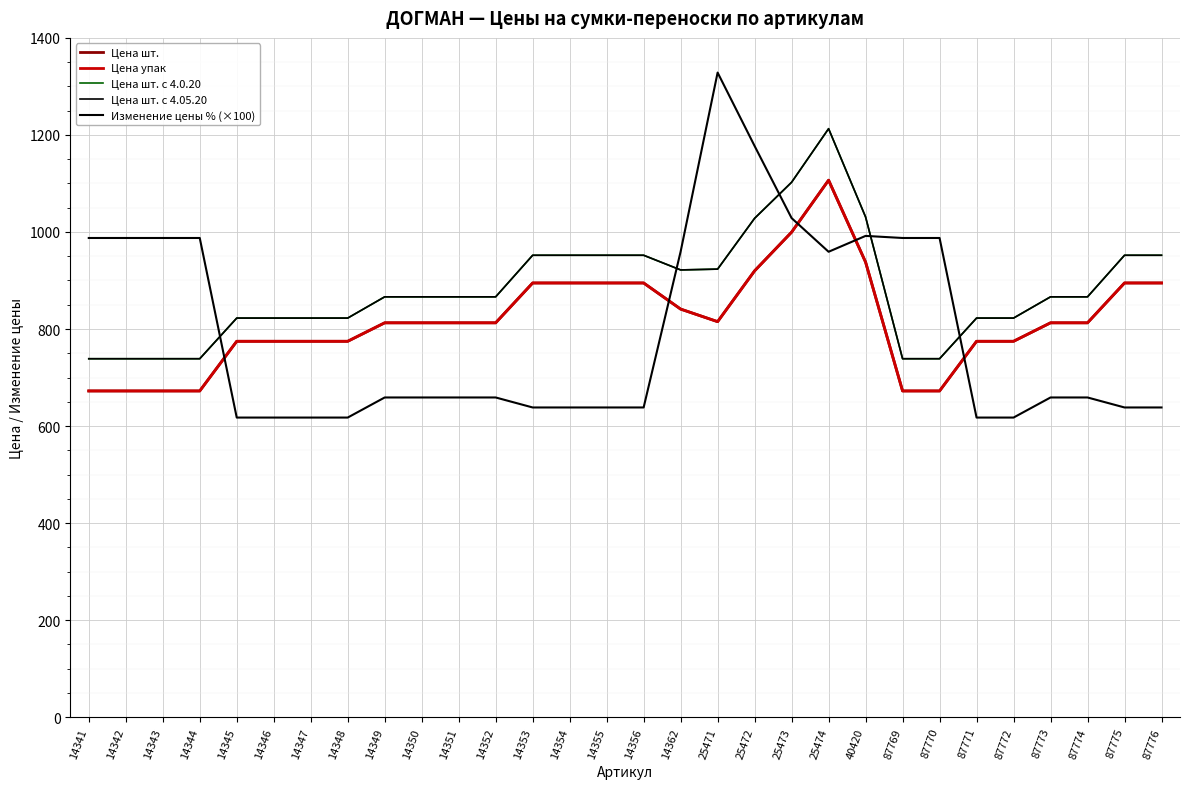

At how many categories does at least one series exceed 915?

18